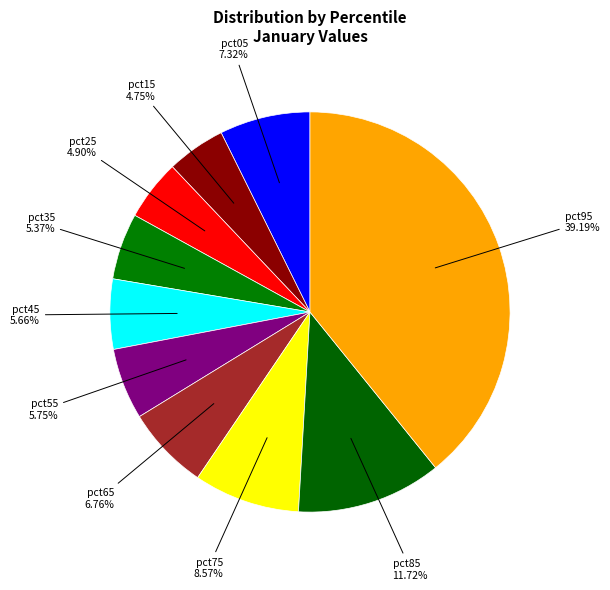

How many segments does this pie chart have?

10